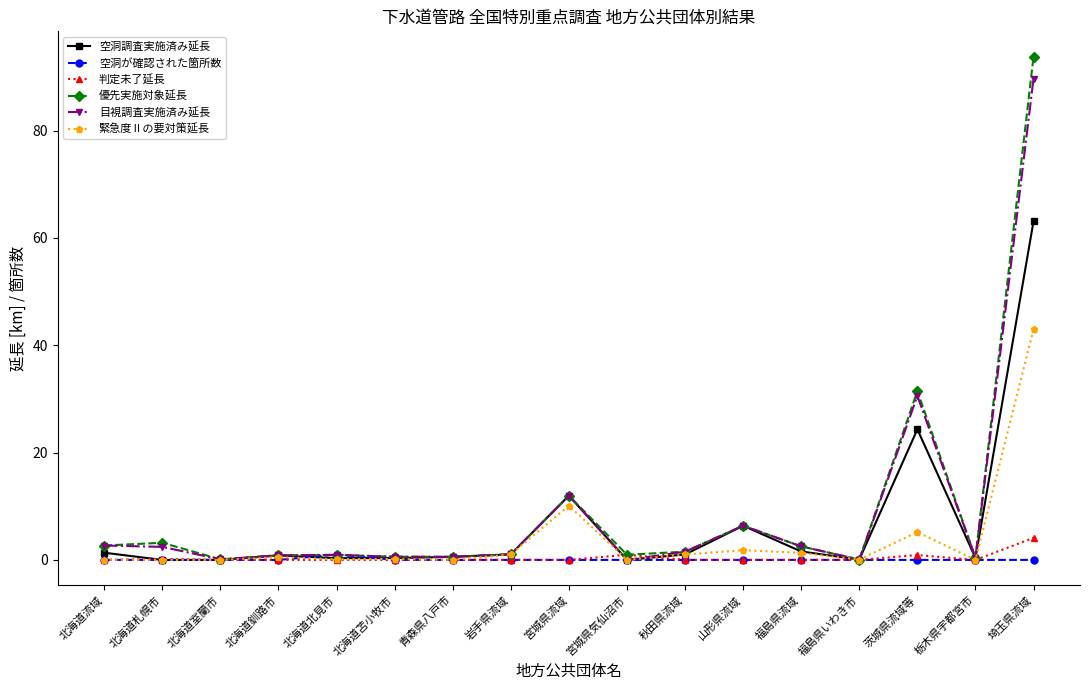

At 埼玉県流域, list the series in order from largest to smallest.

優先実施対象延長, 目視調査実施済み延長, 空洞調査実施済み延長, 緊急度Ⅱの要対策延長, 判定未了延長, 空洞が確認された箇所数